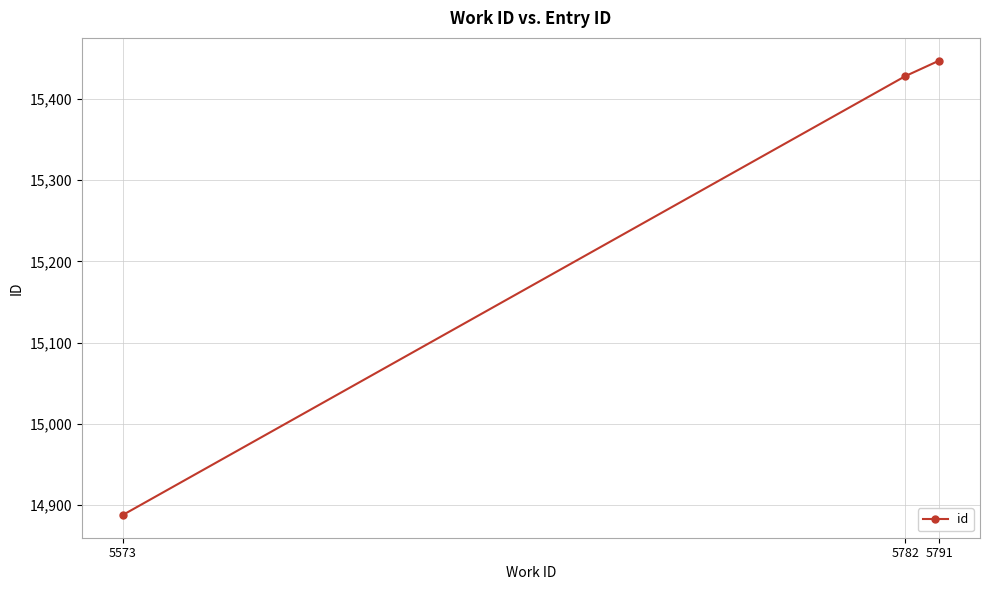

What is the value of the 3rd point from the left?

15447